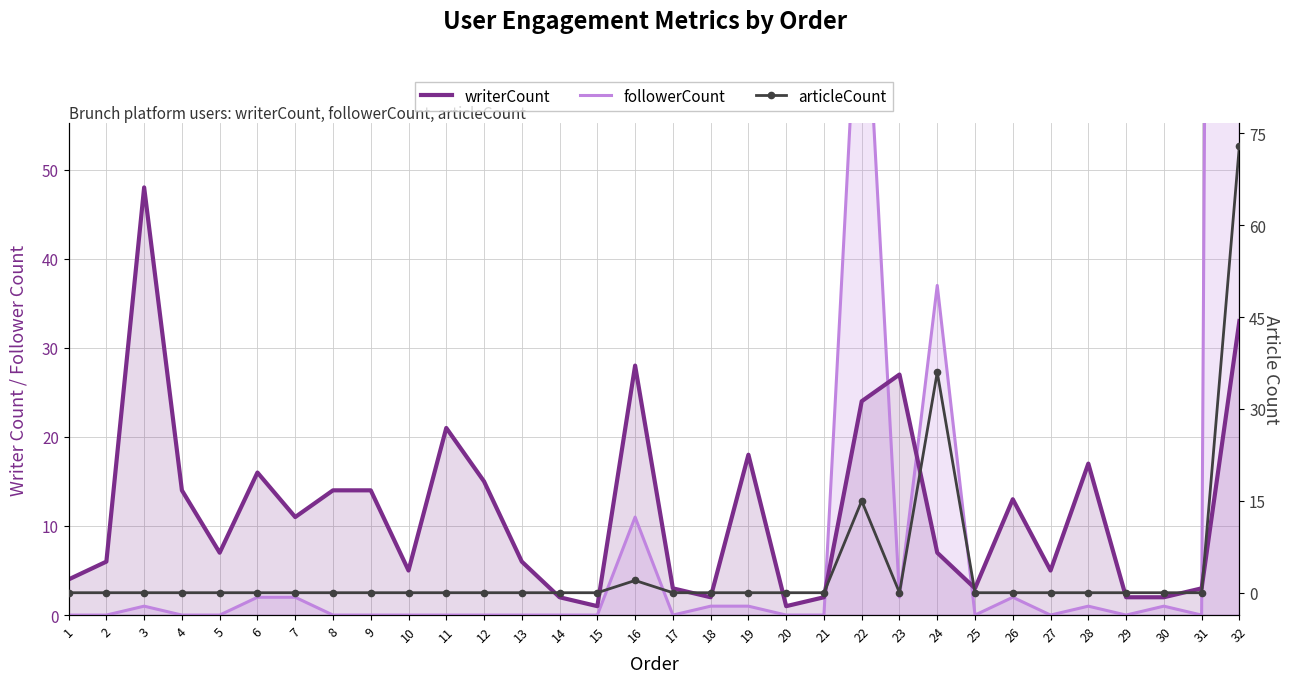

List the series in order of their peak value, lowest first.

writerCount, articleCount, followerCount